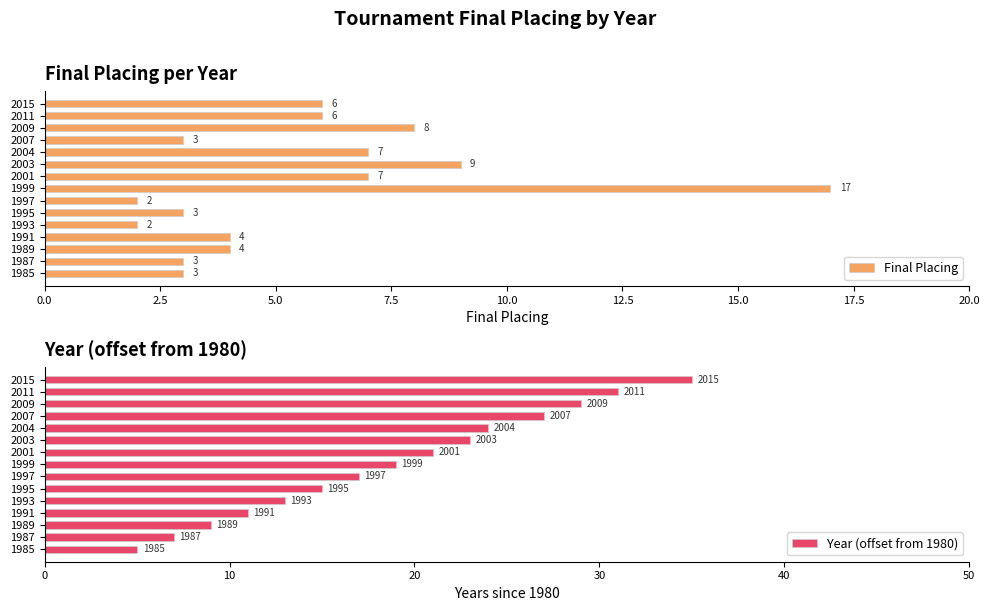

Which series has the largest total across all categories?

Year (offset from 1980)